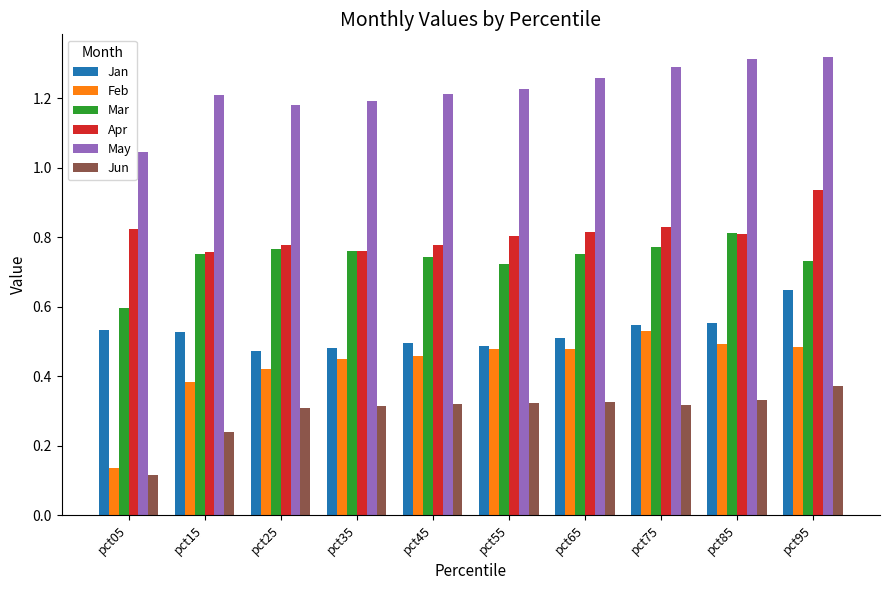

How many bars are there in total?

60